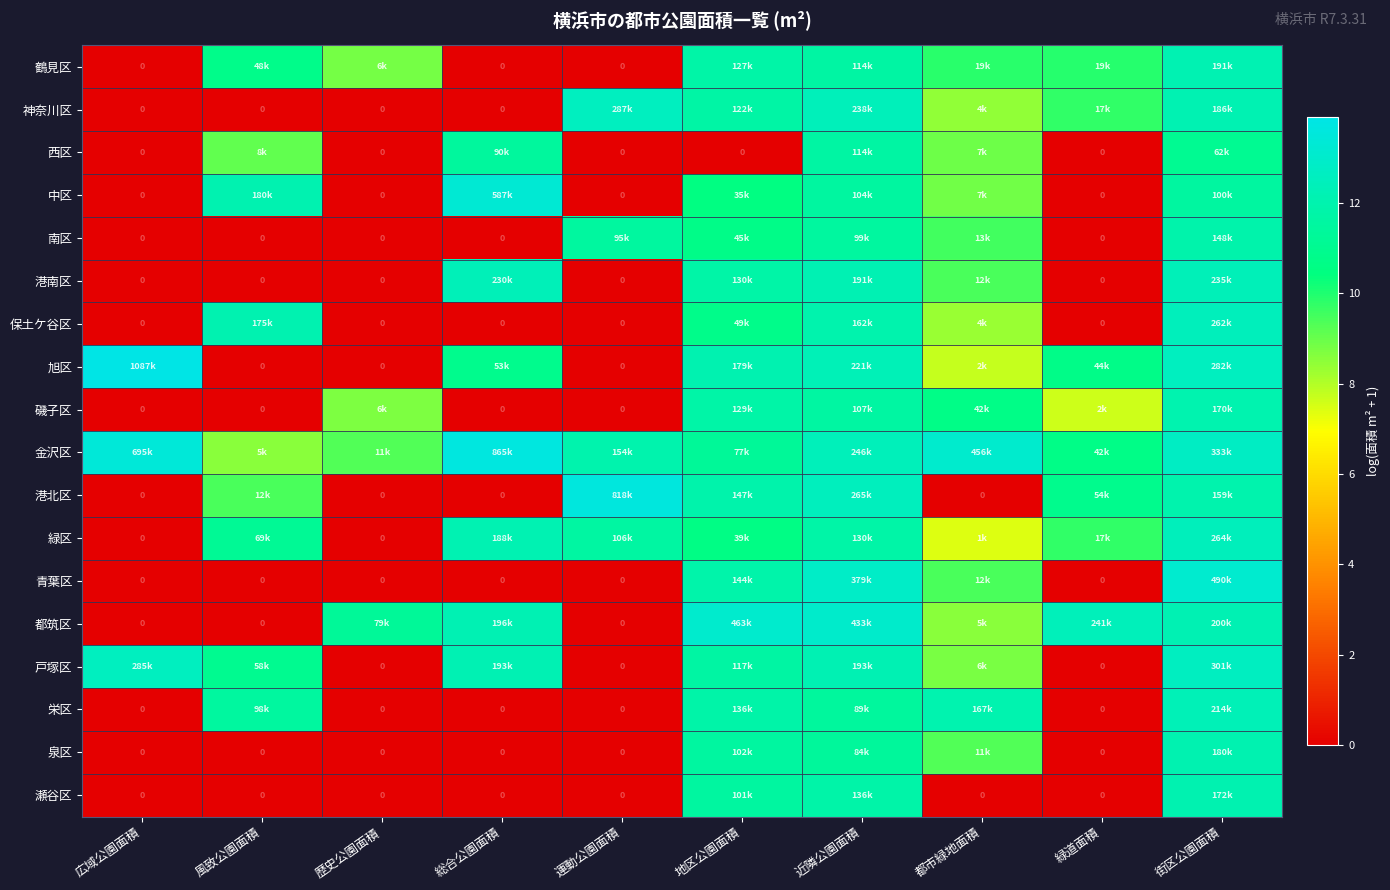

Which label corresponds to the smallest value in the chart?

広域公園面積